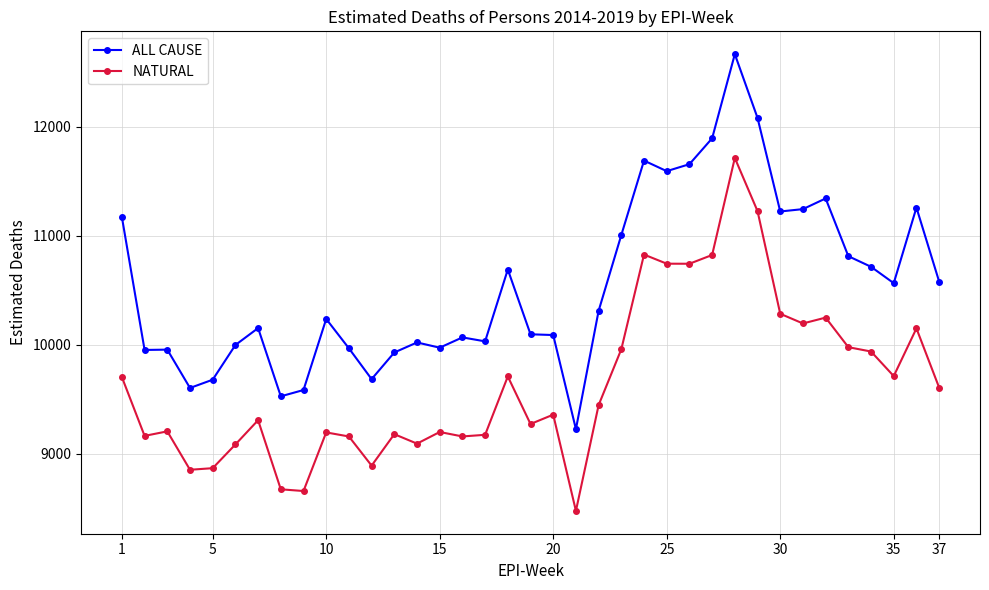

What are all the series names shown in the legend?

ALL CAUSE, NATURAL